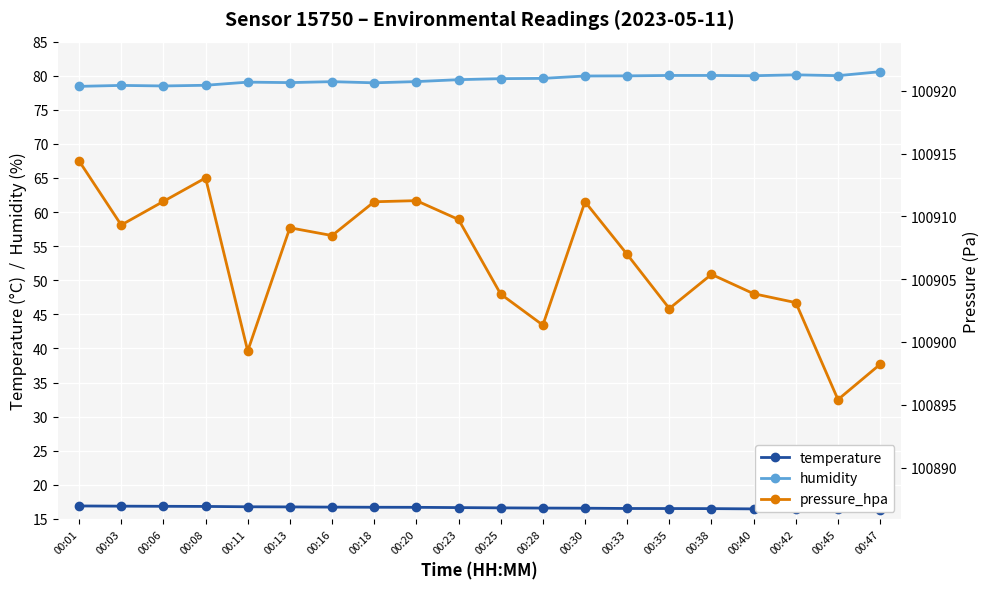

True or false: pressure_hpa and temperature intersect in this chart.

False